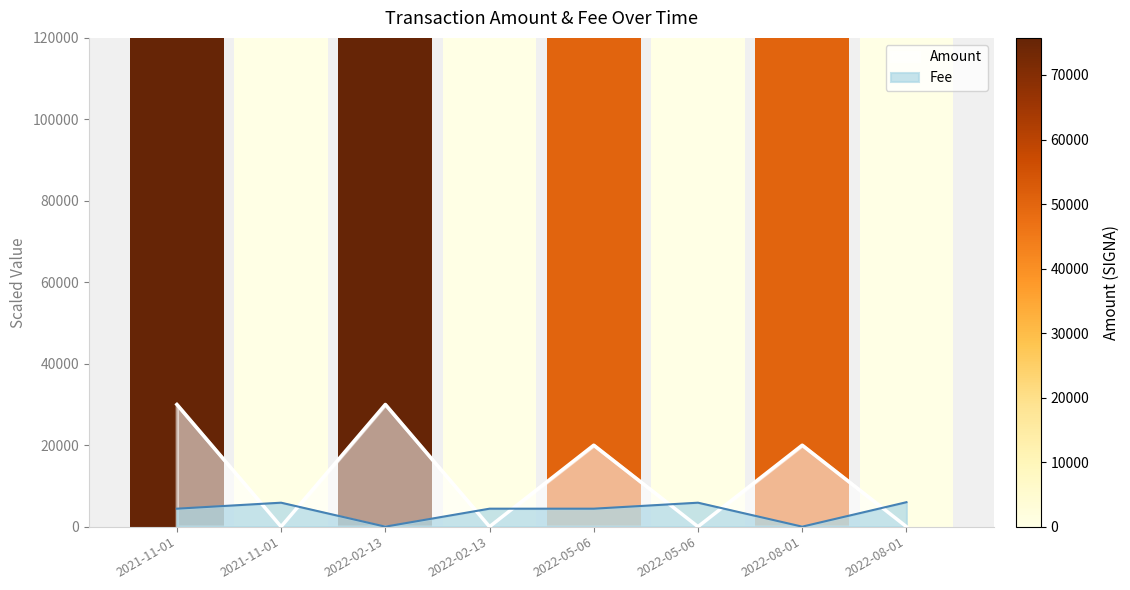

What is the value of the Amount bar at the 5th from the left?

20000.0